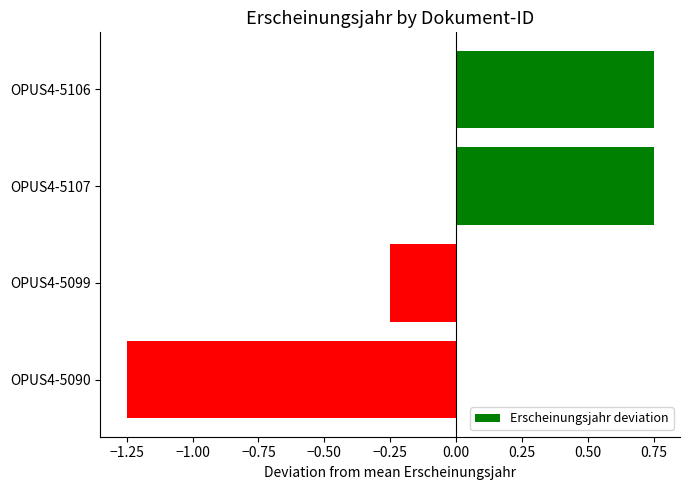

At which category does the chart reach its minimum across all series?

OPUS4-5090